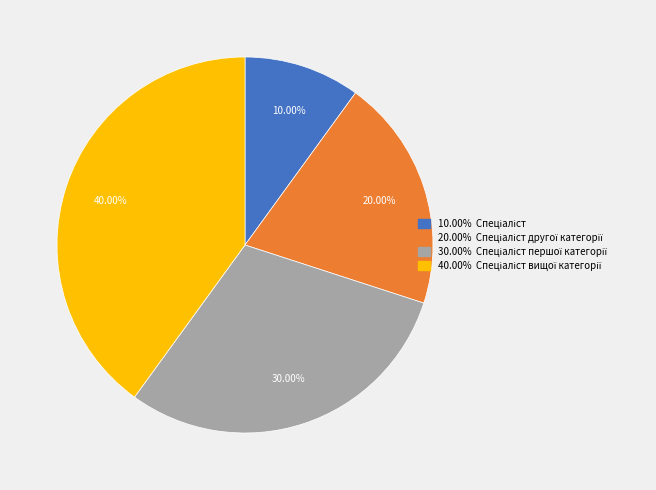

Count the number of slices in the pie.

4